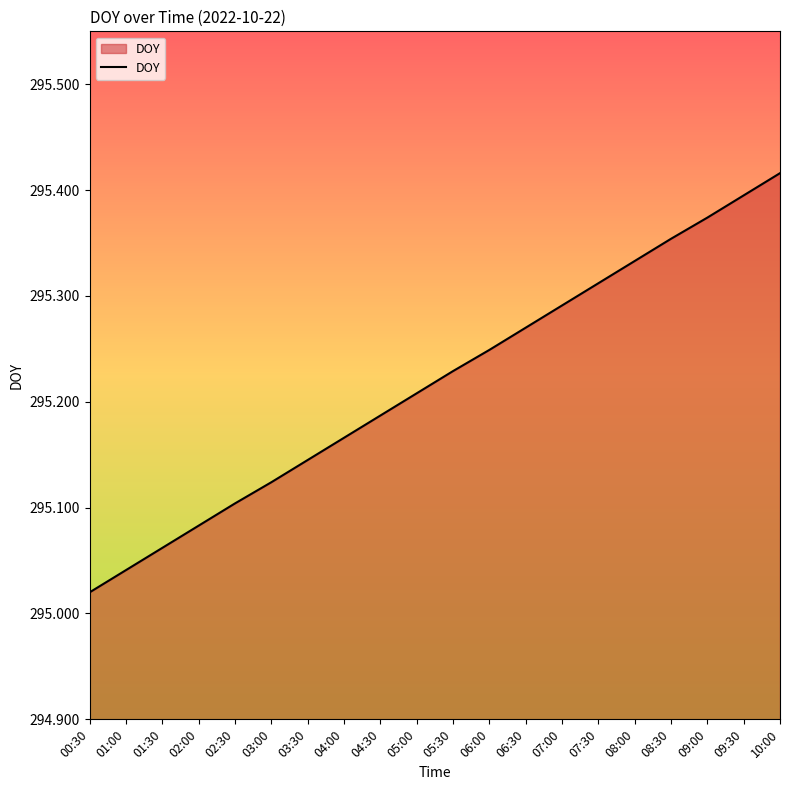

What is the sum of all values?

5904.4